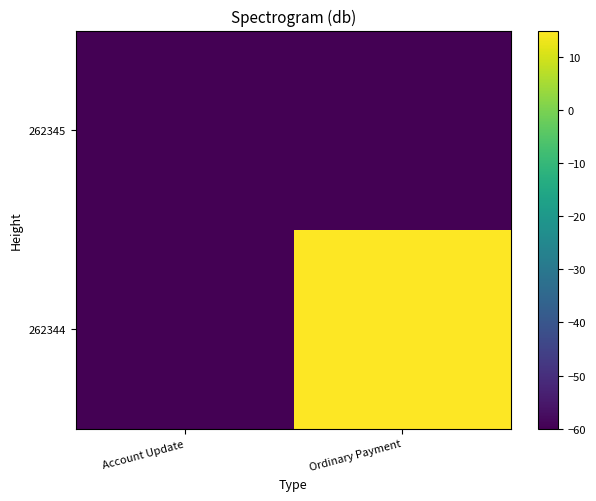

Which series has the widest spread of values?

262344